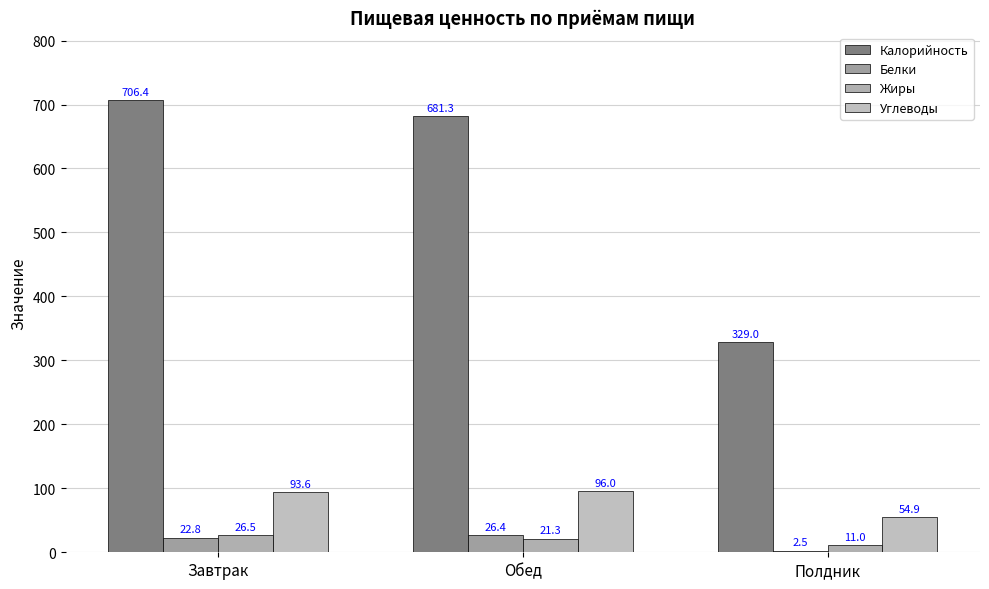

Where does the Калорийность series first go above 681?

Завтрак